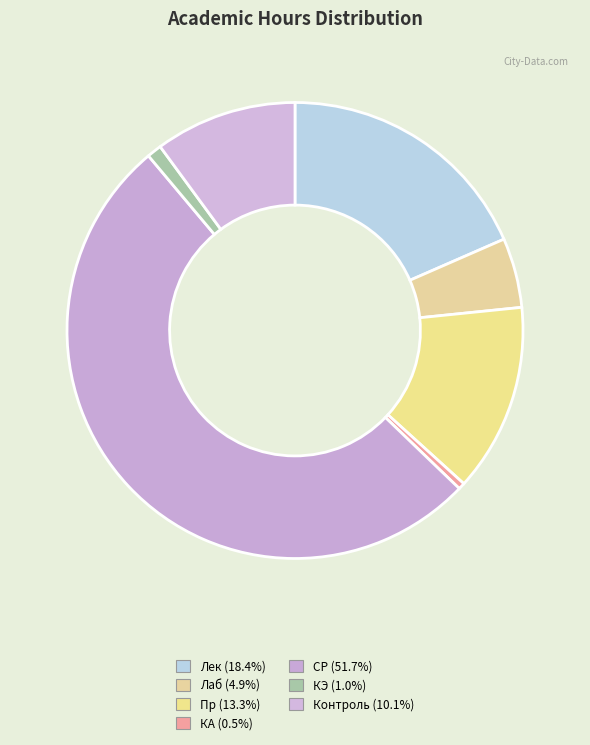

How many segments does this pie chart have?

7